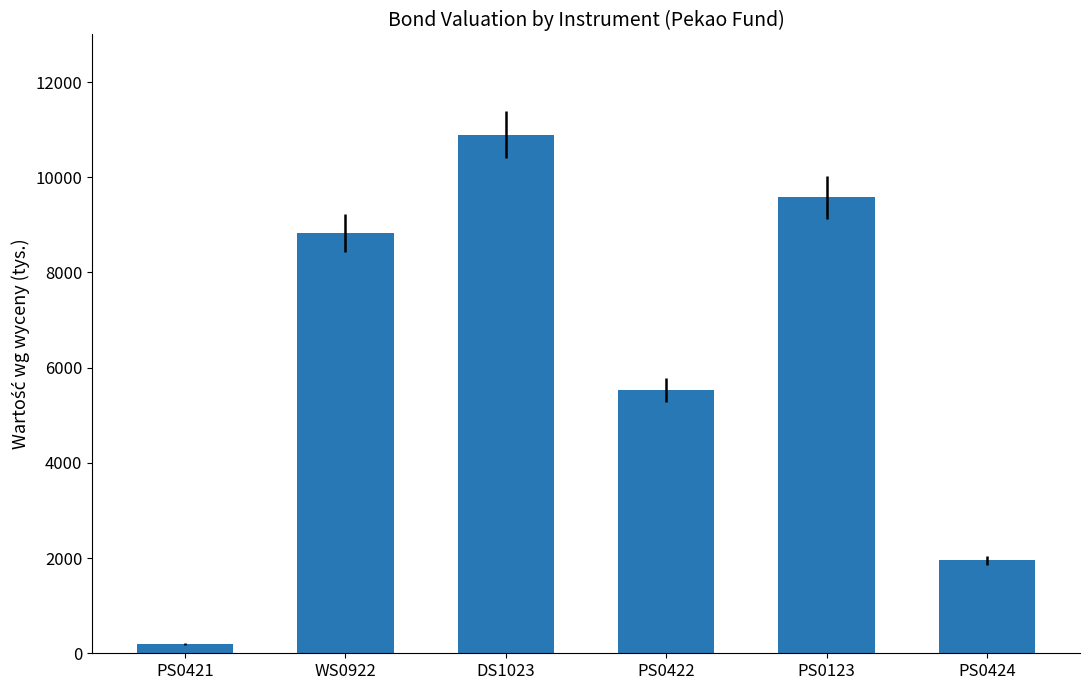

What is the label of the 1st bar from the left?

PS0421